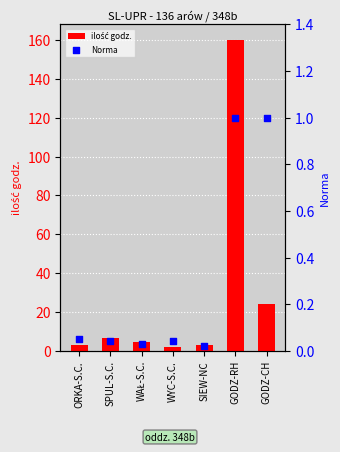

At how many categories does at least one series exceed 101?

1